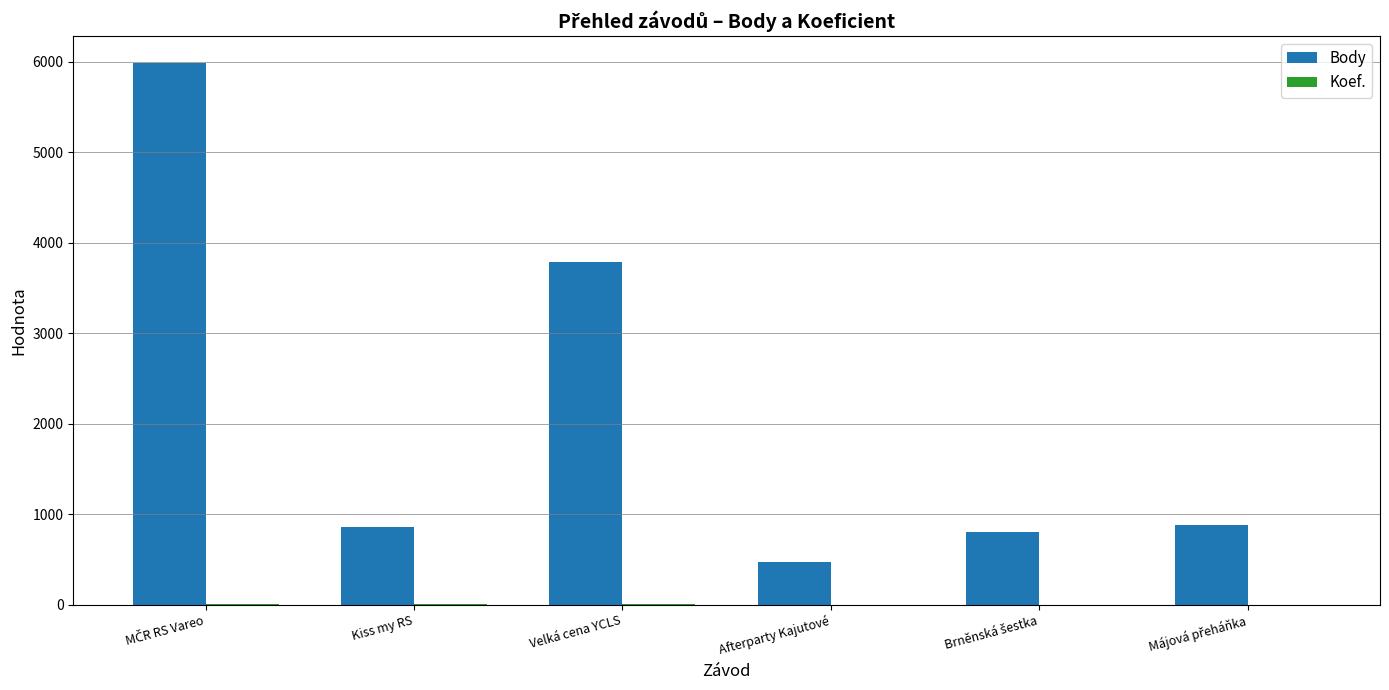

Which series has the largest total across all categories?

Body